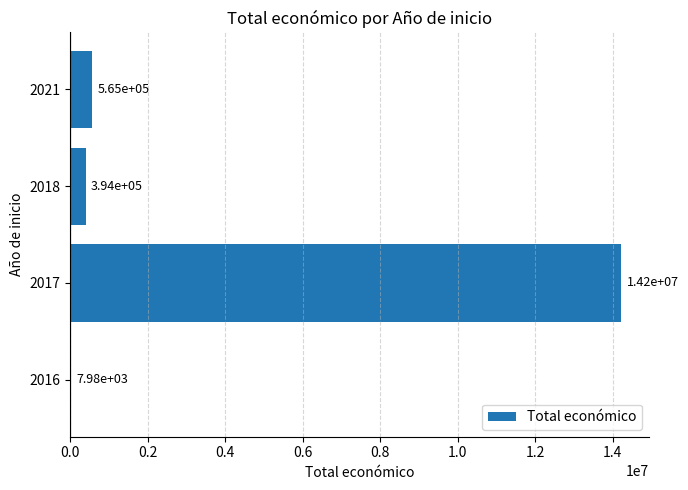

What is the average value?

3795554